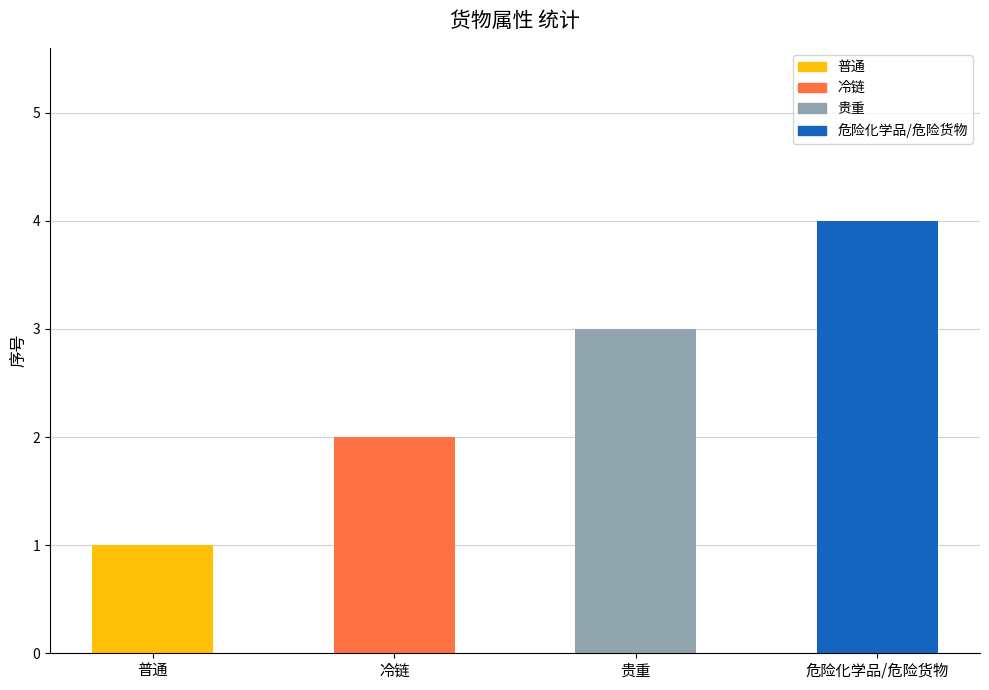

The value at 普通 is 1. True or false?

True